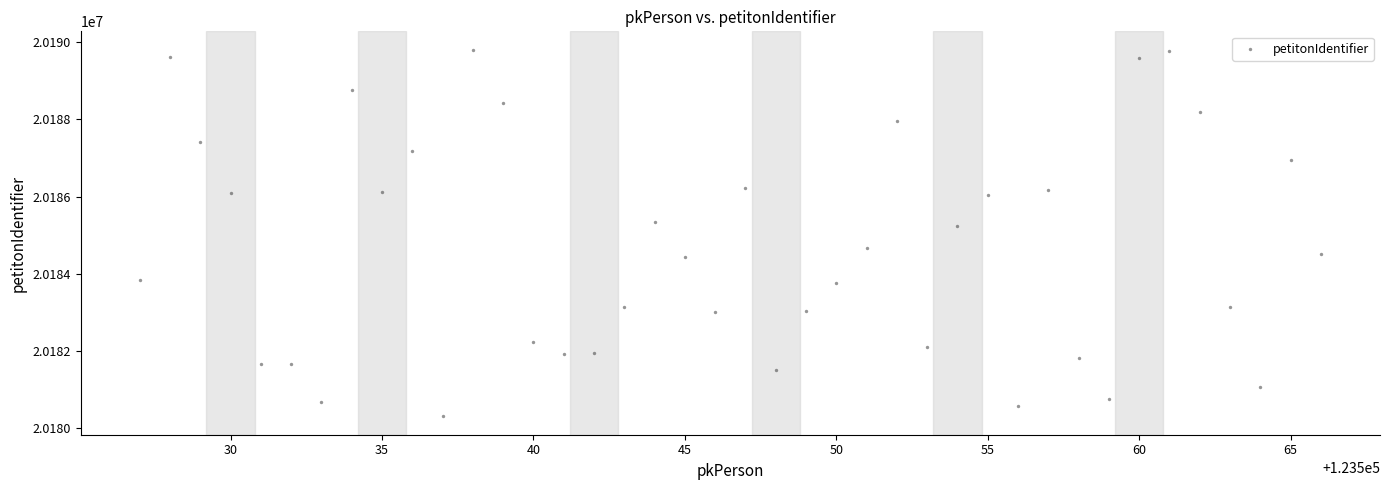

What is the range of Y values (max minus min)?

9493.3